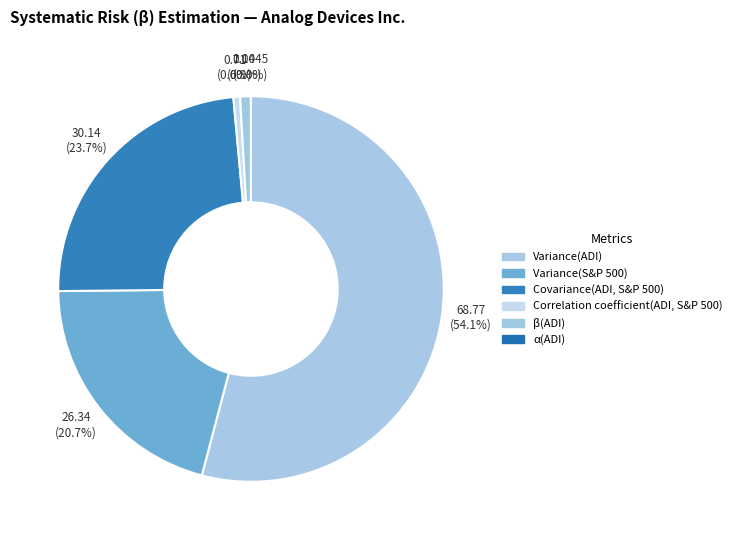

Rank the categories by value from lowest to highest.

α(ADI), Correlation coefficient(ADI, S&P 500), β(ADI), Variance(S&P 500), Covariance(ADI, S&P 500), Variance(ADI)